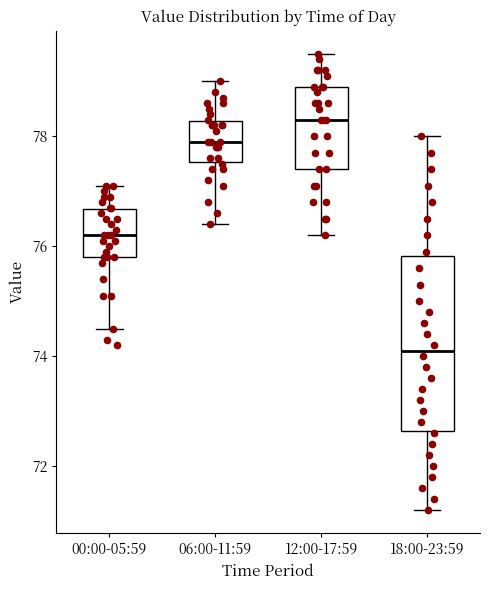

Reading left to right, read every box against the y-axis: the position of its median line, the range the box covers, and the ends of its whiskers. The values are not printed on the chart, so give them approximately, as read against the axis.

00:00-05:59: median 76.2, box 75.8 to 76.6, whiskers 74.6 to 77.2
06:00-11:59: median 78.0, box 77.6 to 78.2, whiskers 76.4 to 79.0
12:00-17:59: median 78.4, box 77.4 to 79.0, whiskers 76.2 to 79.6
18:00-23:59: median 74.2, box 72.6 to 75.8, whiskers 71.2 to 78.0